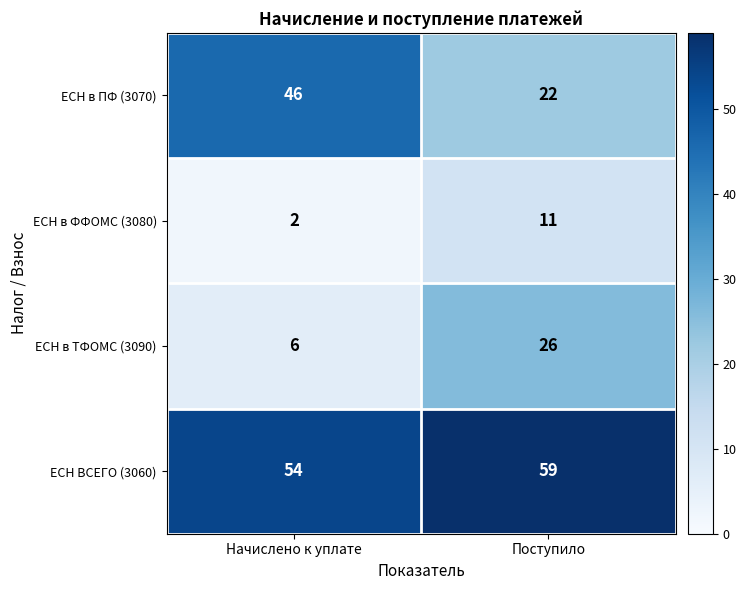

What is the spread (max minus min) of values at Начислено к уплате?

52